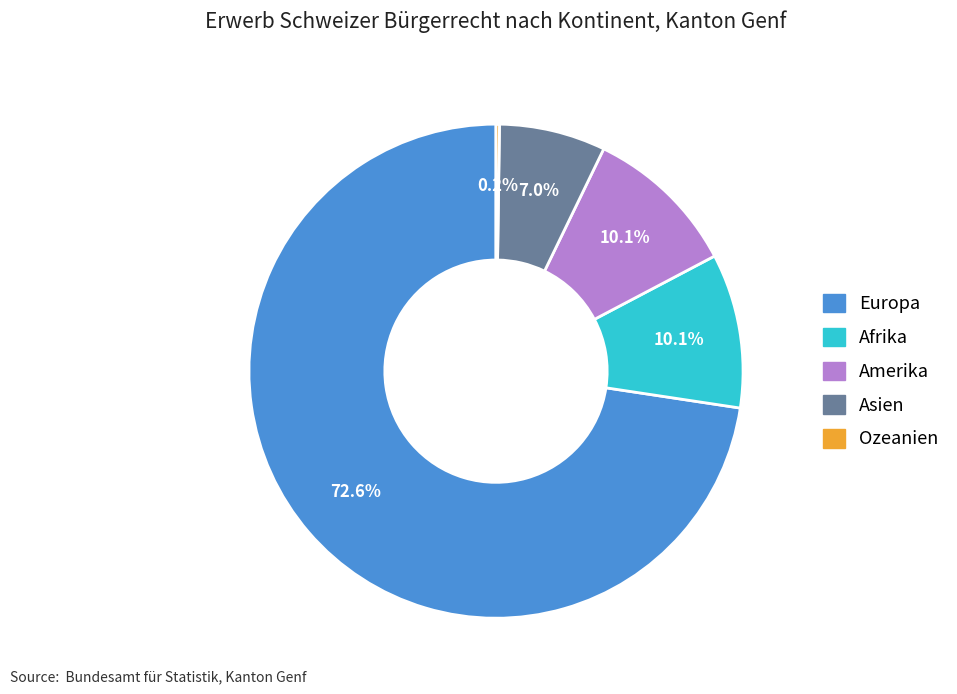

What percentage do Asien and Afrika together represent?

17.1%